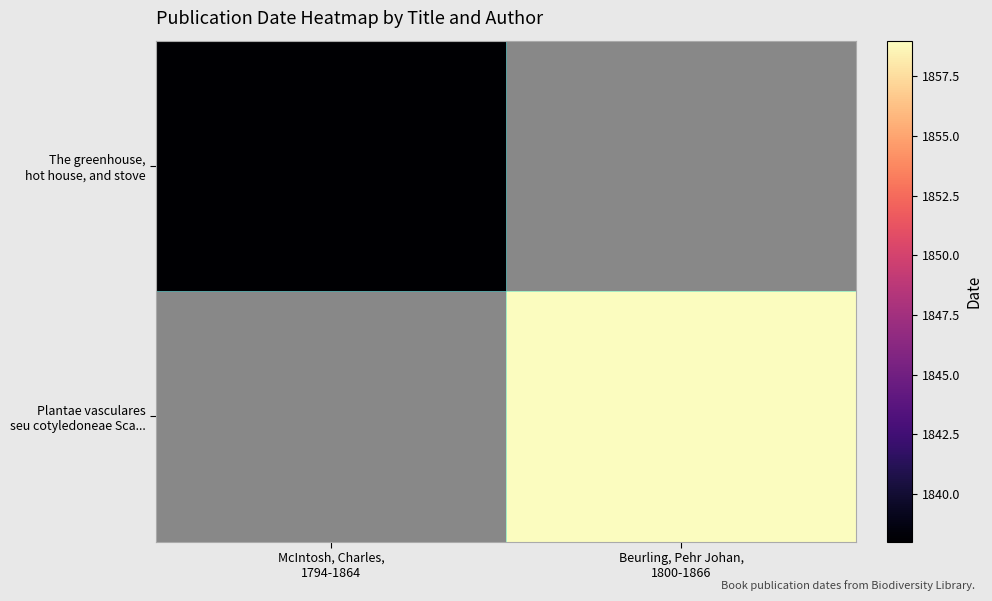

Rank the categories by Plantae vasculares seu cotyledoneae Sca... value from highest to lowest.

Beurling, Pehr Johan, 1800-1866, McIntosh, Charles, 1794-1864